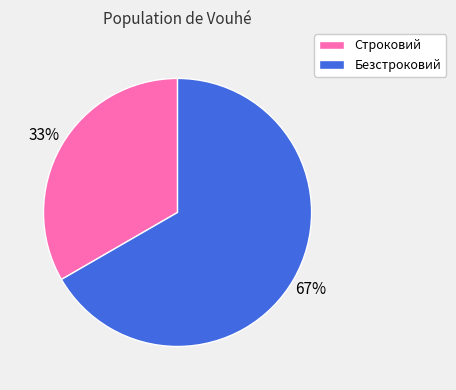

To the nearest percent, what is the combined percentage of Строковий and Безстроковий?

100%